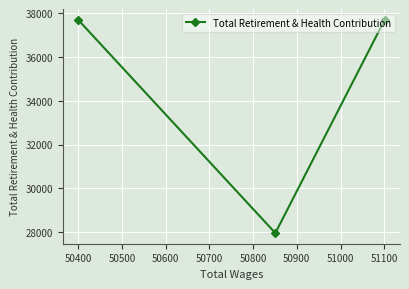

What is the smallest value displayed?

27960